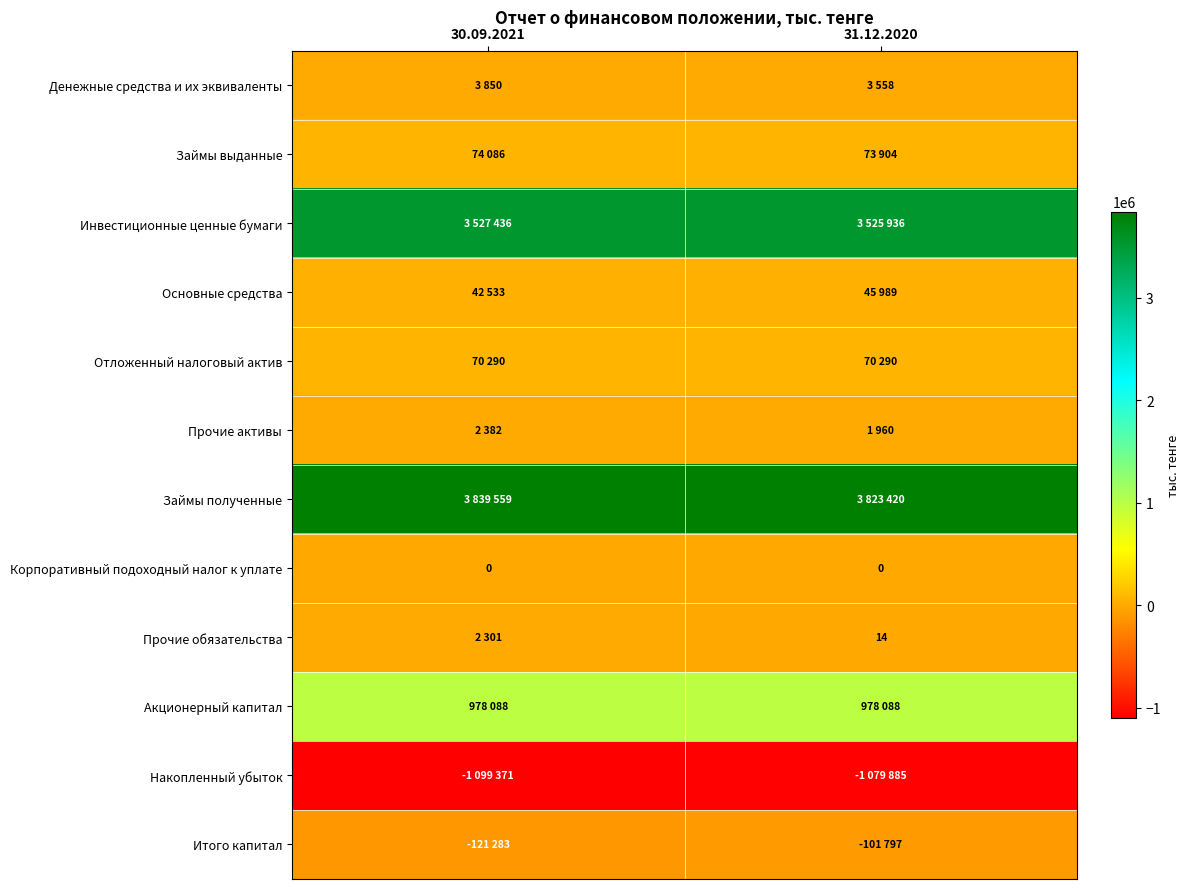

Which category has the highest value in the Итого капитал series?

31.12.2020